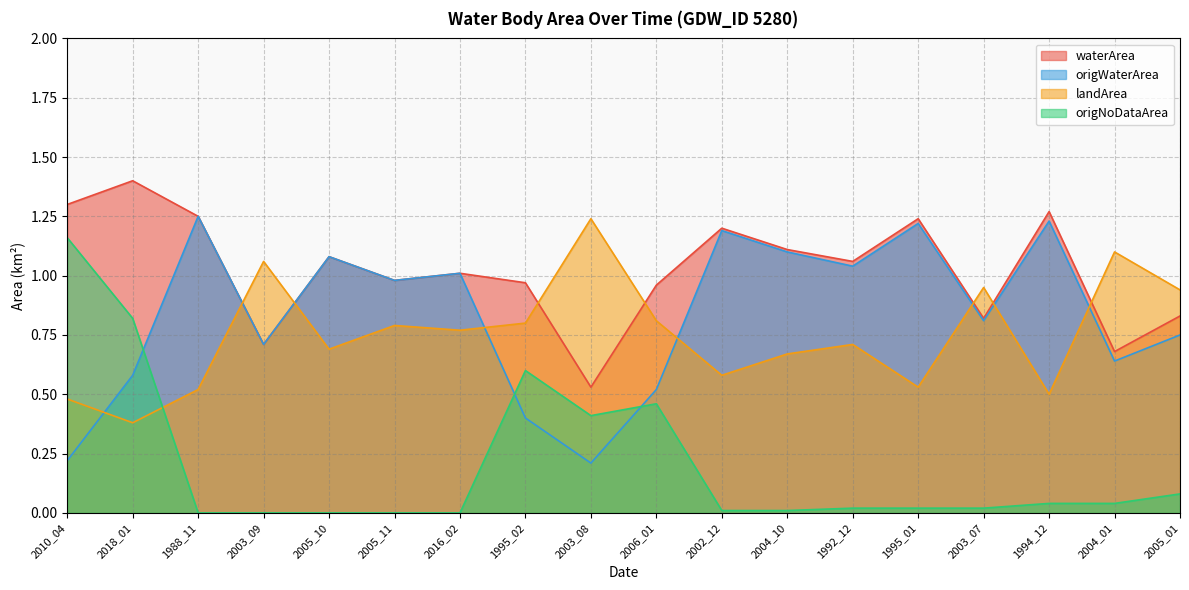

What is the difference between the maximum and minimum values in the origWaterArea series?

1.0